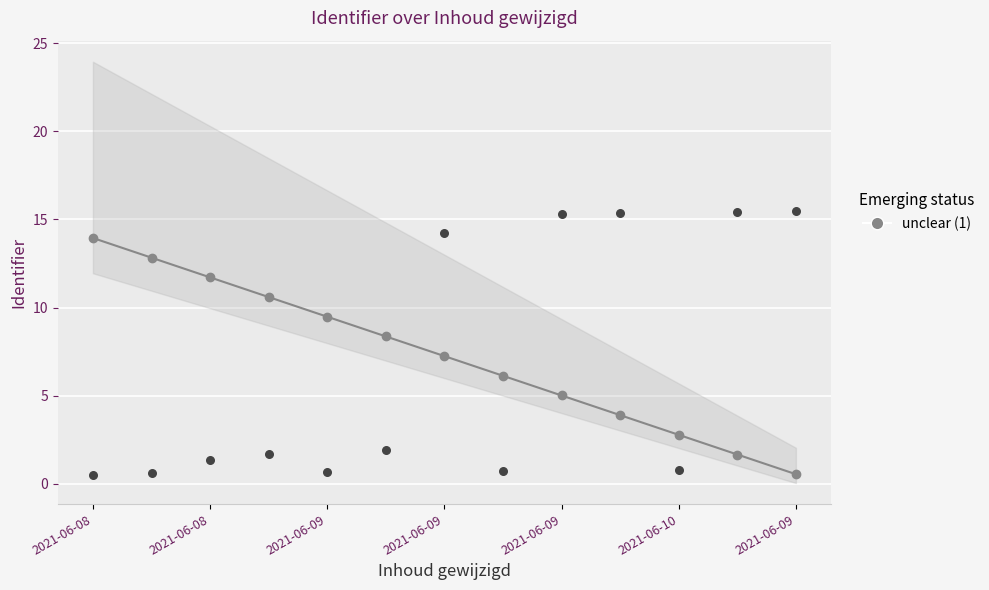

Which has a higher value, 2021-06-08 or 12?

2021-06-08